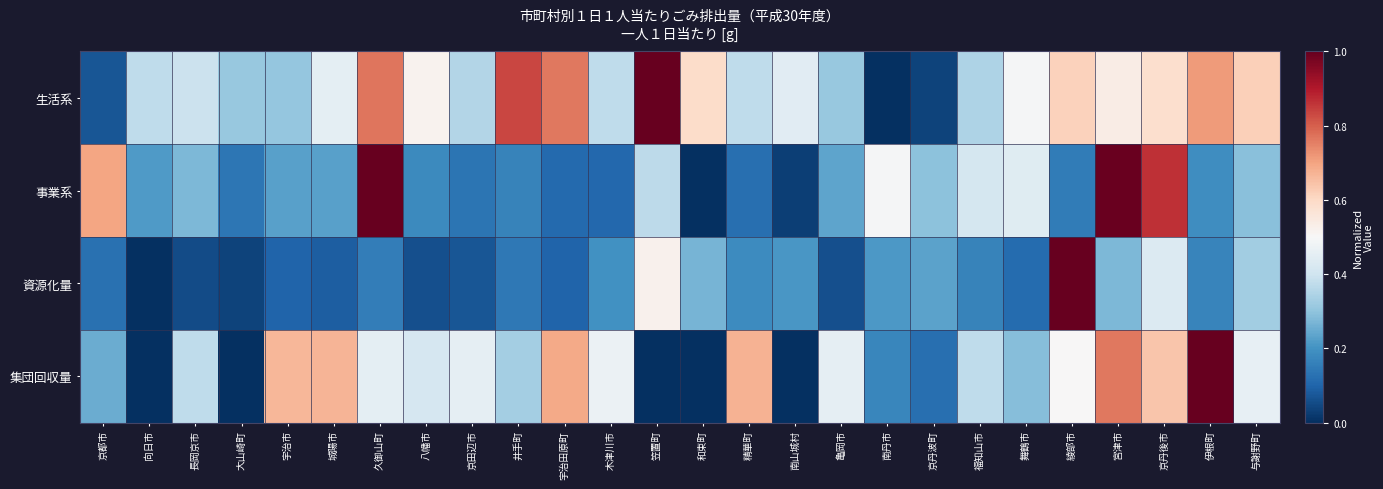

Reading left to right, list all the values displayed in this chart.

生活系: 京都市=0.1	向日市=0.4	長岡京市=0.4	大山崎町=0.3	宇治市=0.3	城陽市=0.4	久御山町=0.8	八幡市=0.5	京田辺市=0.4	井手町=0.8	宇治田原町=0.8	木津川市=0.4	笠置町=1.0	和束町=0.6	精華町=0.4	南山城村=0.4	亀岡市=0.3	南丹市=0.0	京丹波町=0.0	福知山市=0.3	舞鶴市=0.5	綾部市=0.6	宮津市=0.5	京丹後市=0.6	伊根町=0.7	与謝野町=0.6
事業系: 京都市=0.7	向日市=0.2	長岡京市=0.3	大山崎町=0.1	宇治市=0.2	城陽市=0.2	久御山町=1.0	八幡市=0.2	京田辺市=0.1	井手町=0.2	宇治田原町=0.1	木津川市=0.1	笠置町=0.4	和束町=0.0	精華町=0.1	南山城村=0.0	亀岡市=0.2	南丹市=0.5	京丹波町=0.3	福知山市=0.4	舞鶴市=0.4	綾部市=0.2	宮津市=1.0	京丹後市=0.9	伊根町=0.2	与謝野町=0.3
資源化量: 京都市=0.1	向日市=0.0	長岡京市=0.1	大山崎町=0.0	宇治市=0.1	城陽市=0.1	久御山町=0.2	八幡市=0.1	京田辺市=0.1	井手町=0.1	宇治田原町=0.1	木津川市=0.2	笠置町=0.5	和束町=0.3	精華町=0.2	南山城村=0.2	亀岡市=0.1	南丹市=0.2	京丹波町=0.2	福知山市=0.2	舞鶴市=0.1	綾部市=1.0	宮津市=0.3	京丹後市=0.4	伊根町=0.2	与謝野町=0.3
集団回収量: 京都市=0.3	向日市=0.0	長岡京市=0.4	大山崎町=0.0	宇治市=0.7	城陽市=0.7	久御山町=0.4	八幡市=0.4	京田辺市=0.5	井手町=0.3	宇治田原町=0.7	木津川市=0.5	笠置町=0.0	和束町=0.0	精華町=0.7	南山城村=0.0	亀岡市=0.5	南丹市=0.2	京丹波町=0.1	福知山市=0.4	舞鶴市=0.3	綾部市=0.5	宮津市=0.8	京丹後市=0.6	伊根町=1.0	与謝野町=0.5